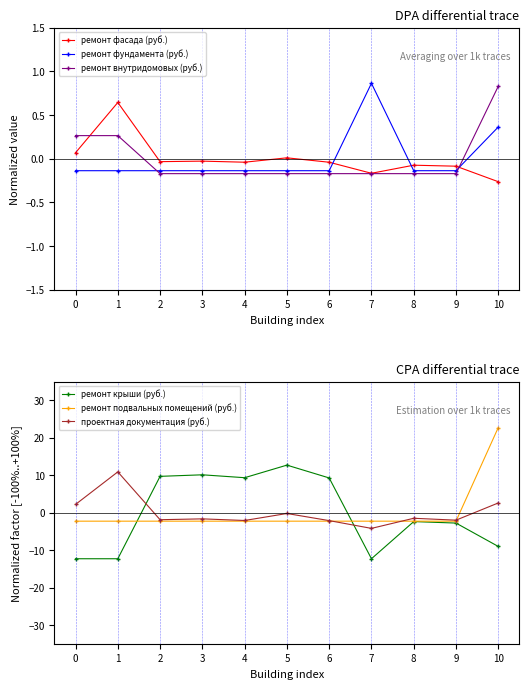

At which category does ремонт фасада (руб.) reach its first local peak?

1